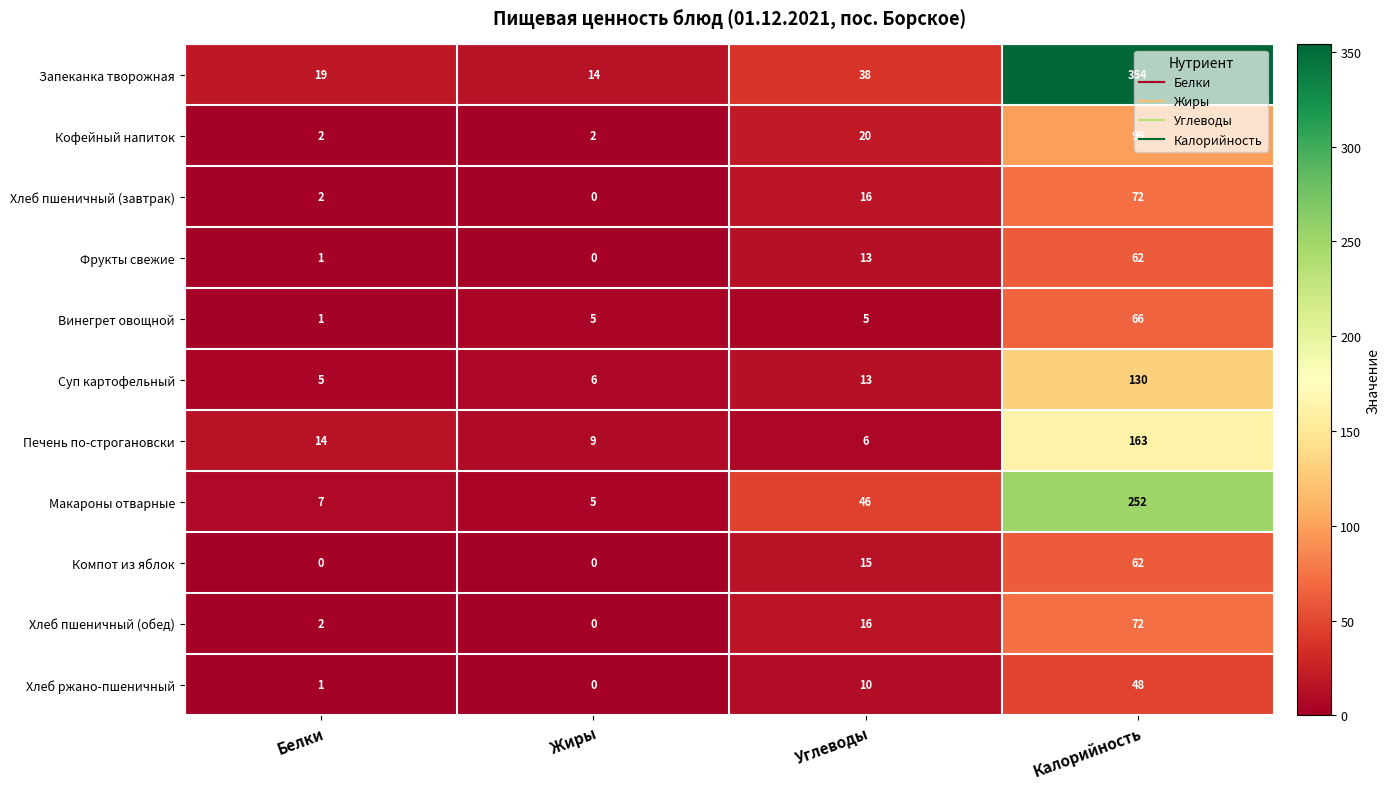

Rank the categories by Запеканка творожная value from highest to lowest.

Калорийность, Углеводы, Белки, Жиры